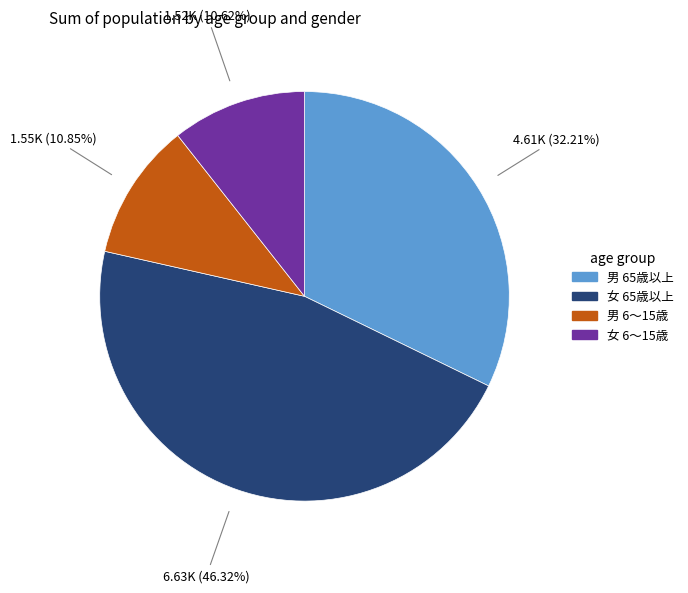

Is the sum of 男 6～15歳 and 男 65歳以上 greater than half?

No